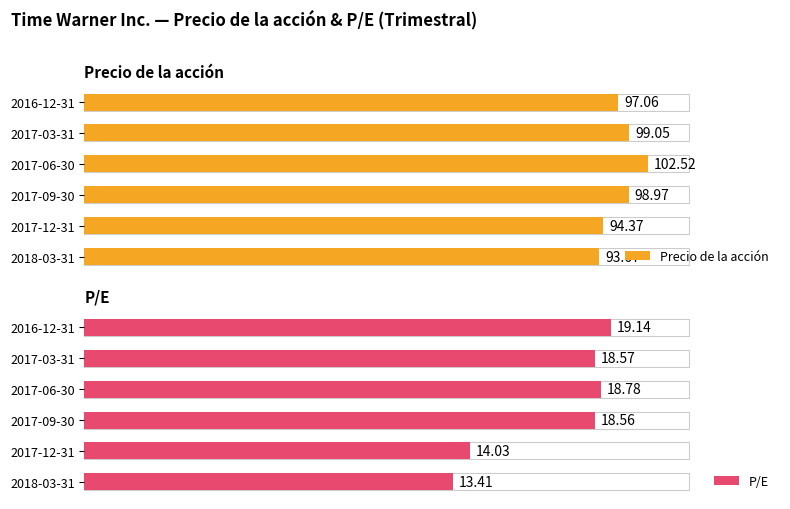

What are all the series names shown in the legend?

Precio de la acción, P/E